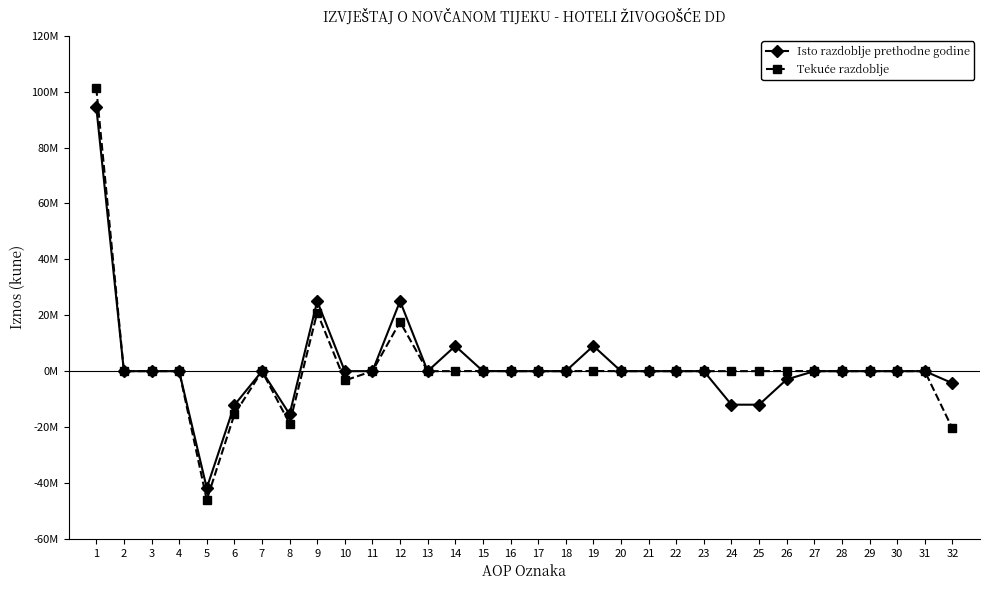

Is this an area chart (filled region under the line)?

No